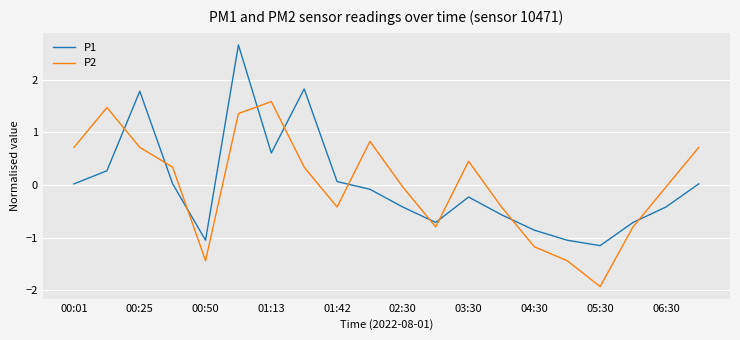

Which series has the widest spread of values?

P1